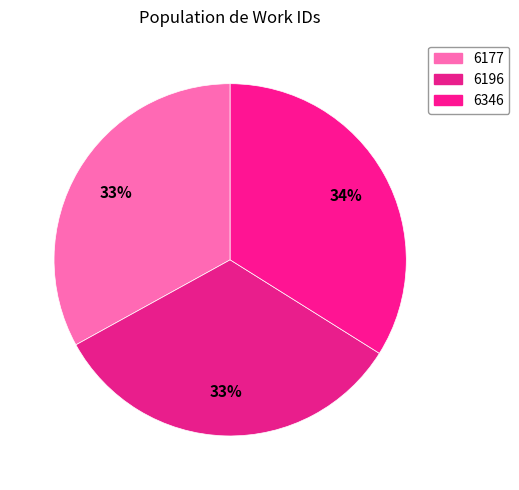

Does 6177 account for over 50% of the chart?

No